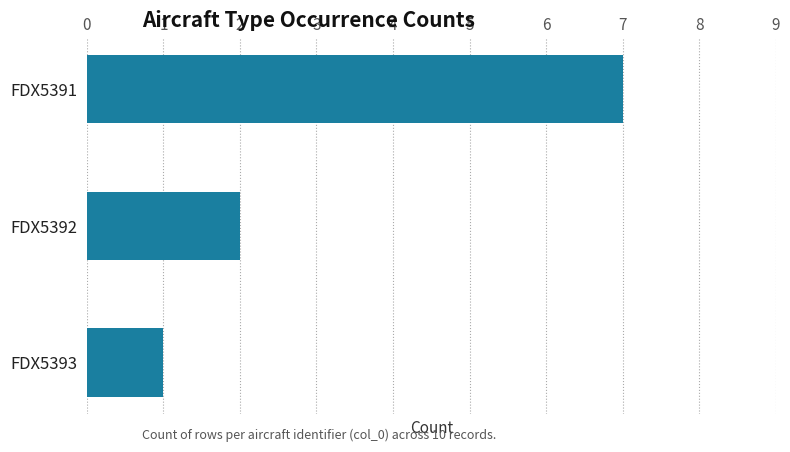

List the labels in order of value, largest first.

FDX5391, FDX5392, FDX5393